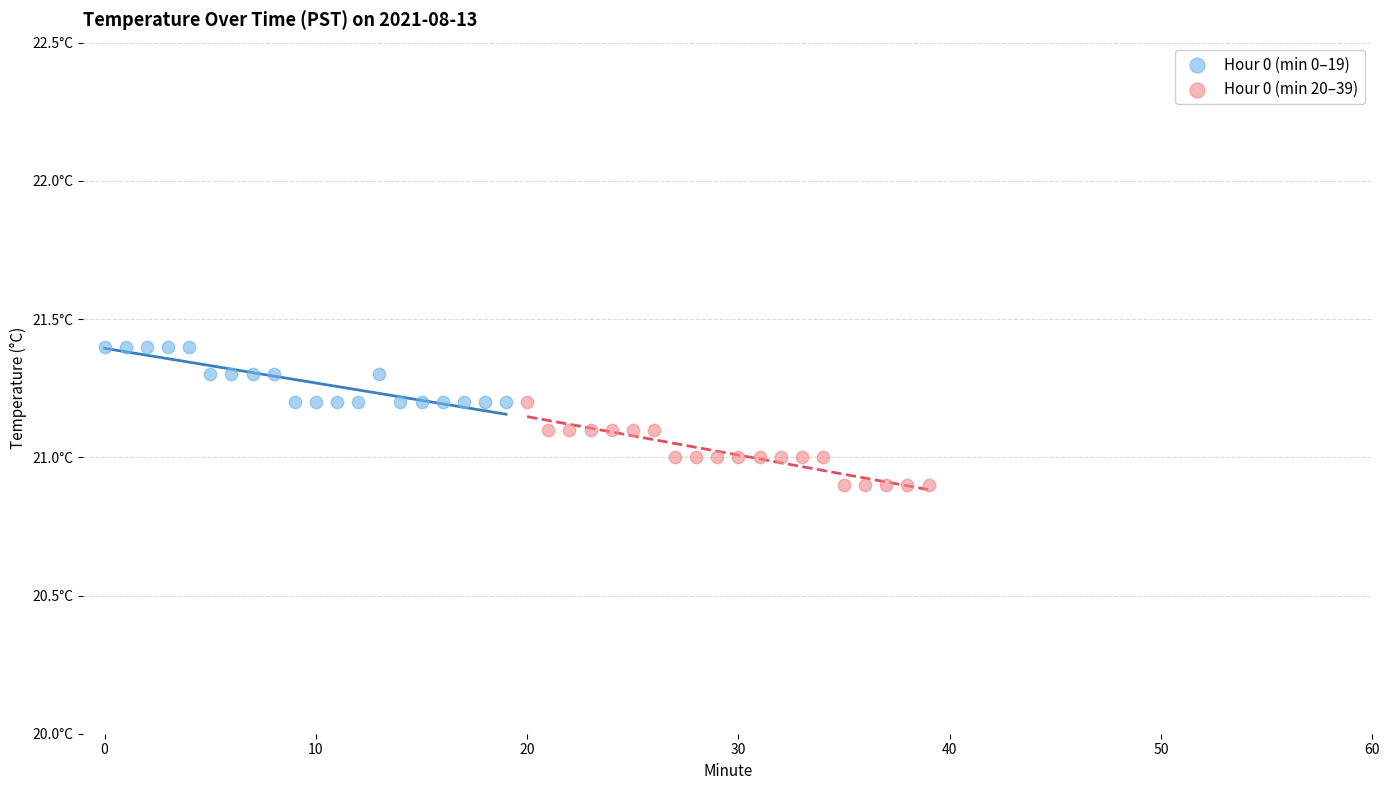

What are all the series names shown in the legend?

Hour 0 (min 0–19), Hour 0 (min 20–39)